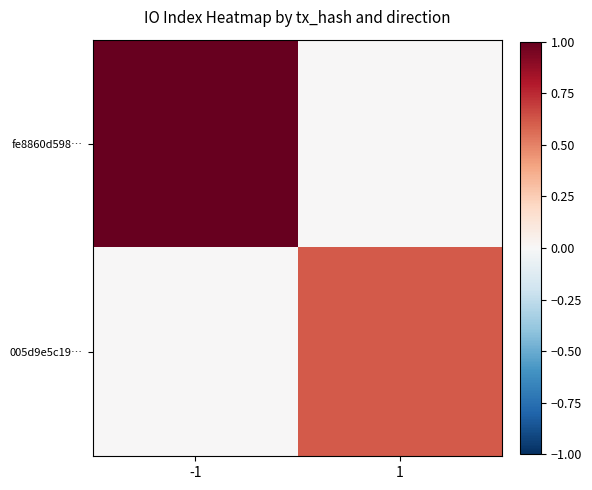

Rank the series by their average value, from highest to lowest.

fe8860d598…, 005d9e5c19…